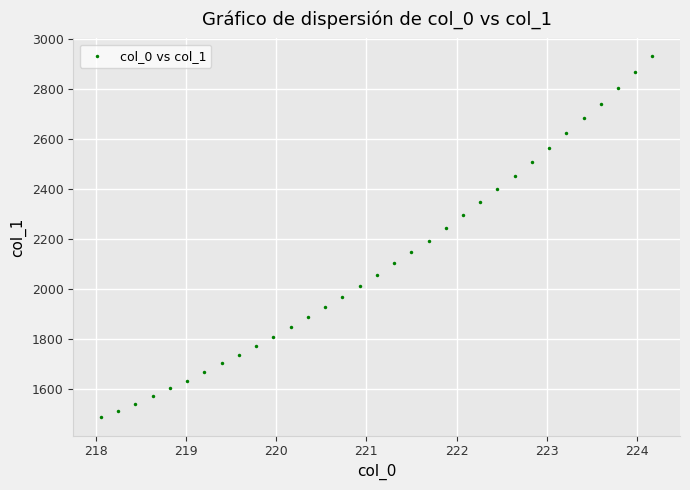

What is the range of X values (max minus min)?

6.1